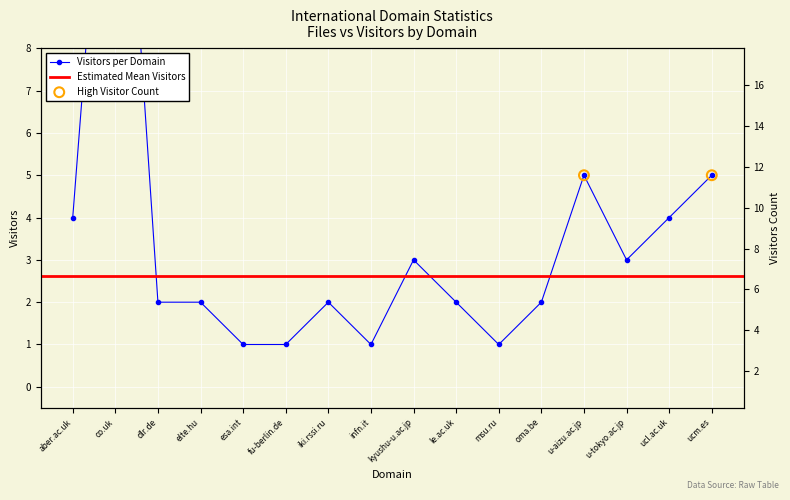

Approximately how many times larger is the value at aber.ac.uk compared to kyushu-u.ac.jp?

1.3